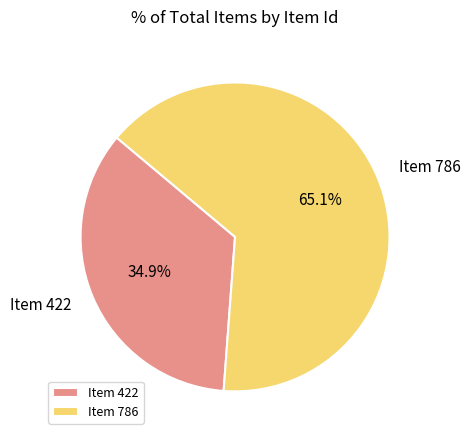

To the nearest percent, what portion does Item 422 represent?

35%